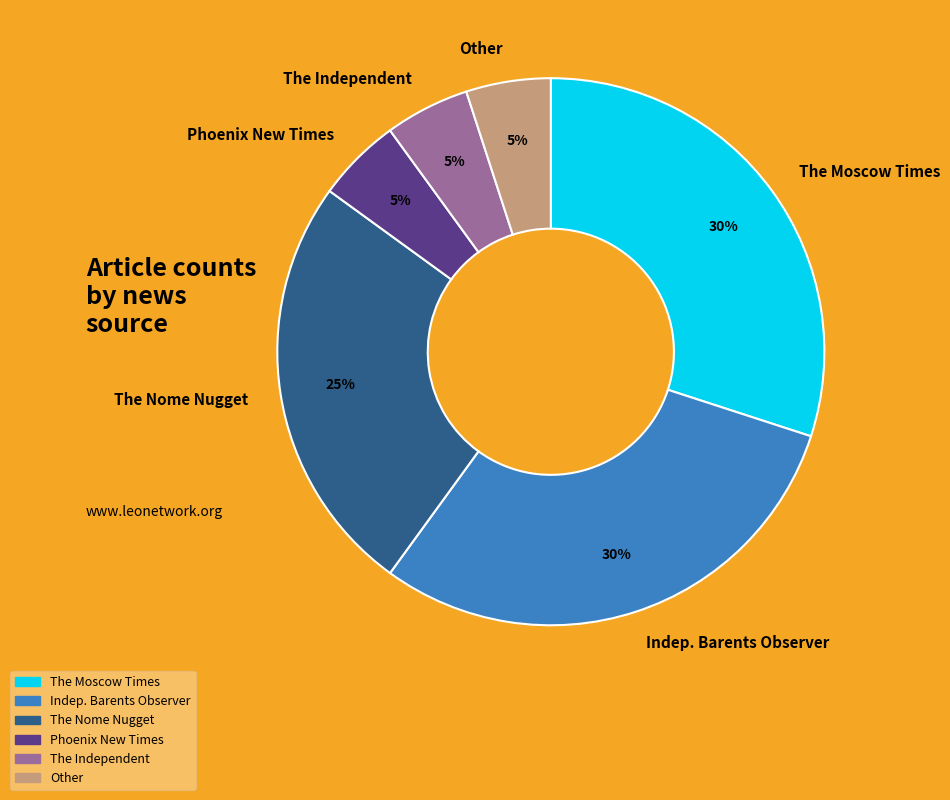

Count the number of slices in the pie.

6